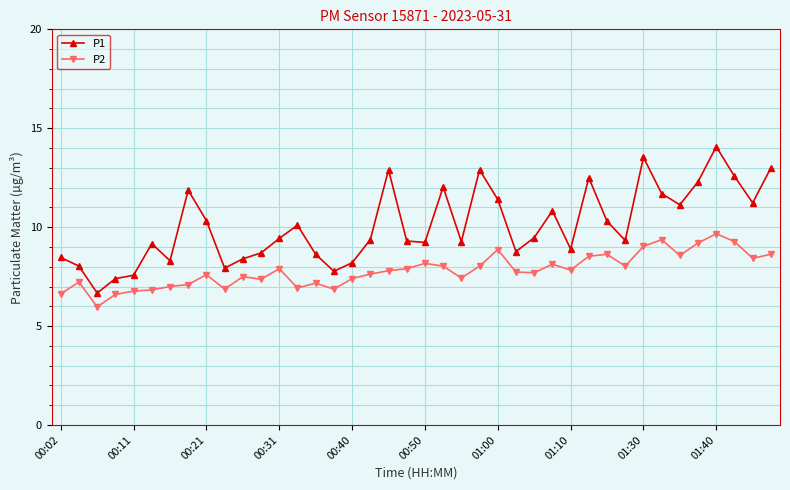

Rank the series by their average value, from highest to lowest.

P1, P2